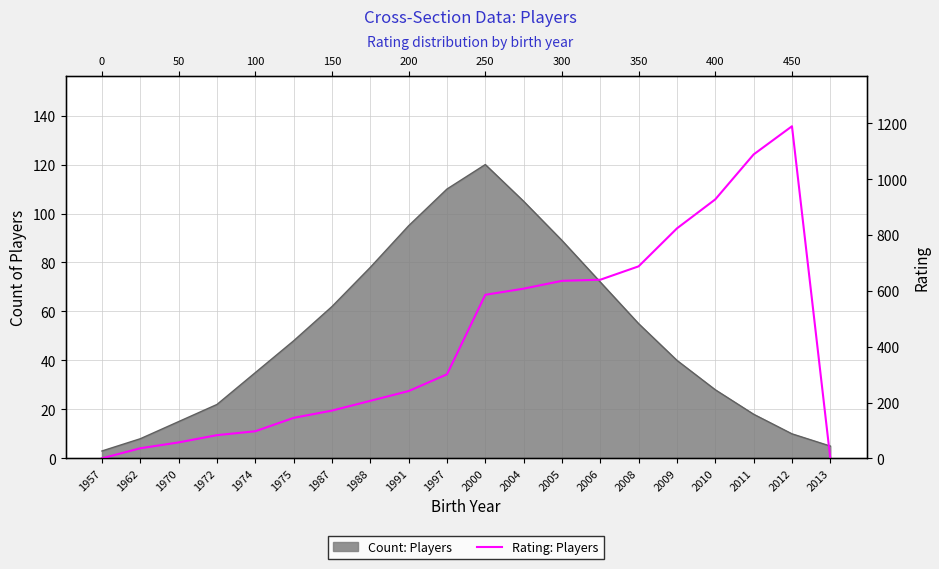

At which category does the chart reach its minimum across all series?

1957